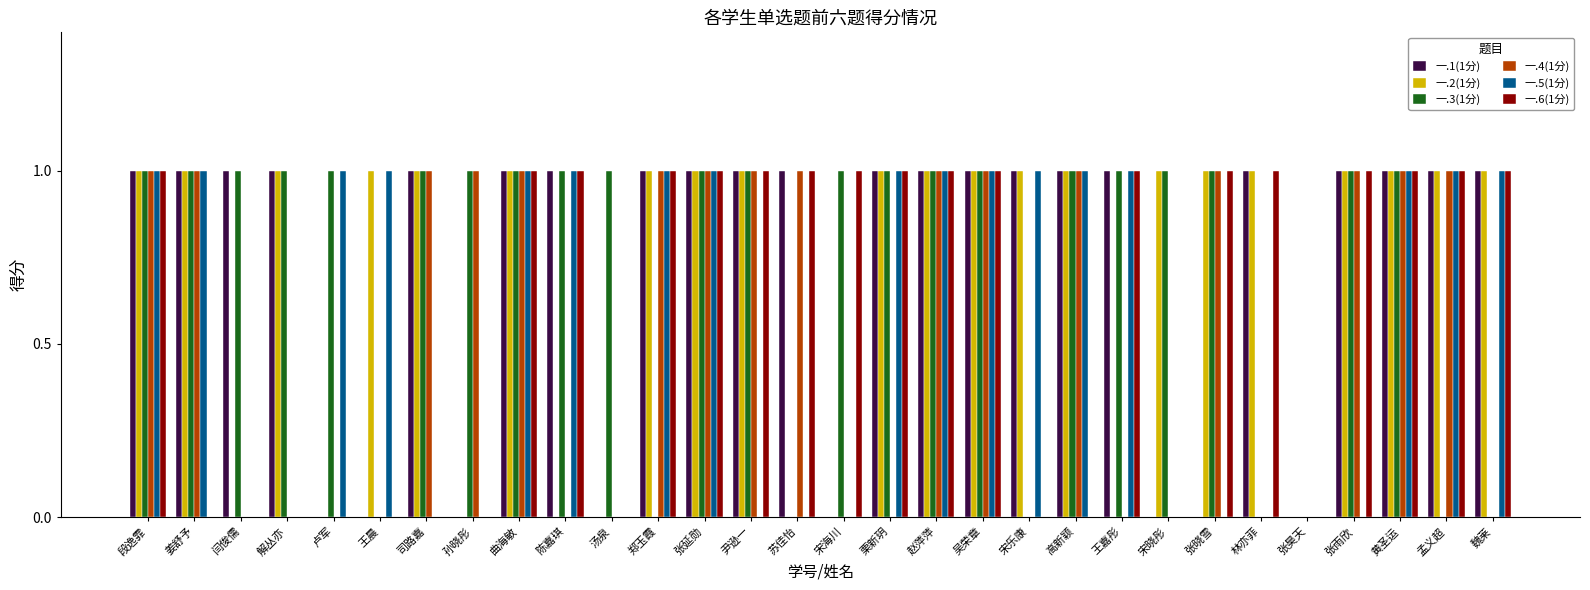

Reading right to left, extract all data points from this chart.

一.1(1分): 魏莱=1	孟义超=1	黄圣运=1	张雨欣=1	张昊天=0	林亦菲=1	张晓雪=0	宋晓彤=0	王嘉彤=1	高新颖=1	宋乐康=1	吴荣章=1	赵萍萍=1	栗新玥=1	宋海川=0	苏佳怡=1	尹逊一=1	张延勋=1	郑玉霞=1	汤泉=0	陈嘉琪=1	曲海敏=1	孙晓彤=0	司路嘉=1	王晨=0	卢军=0	解丛亦=1	闫俊儒=1	姜舒予=1	段逸霏=1
一.2(1分): 魏莱=1	孟义超=1	黄圣运=1	张雨欣=1	张昊天=0	林亦菲=1	张晓雪=1	宋晓彤=1	王嘉彤=0	高新颖=1	宋乐康=1	吴荣章=1	赵萍萍=1	栗新玥=1	宋海川=0	苏佳怡=0	尹逊一=1	张延勋=1	郑玉霞=1	汤泉=0	陈嘉琪=0	曲海敏=1	孙晓彤=0	司路嘉=1	王晨=1	卢军=0	解丛亦=1	闫俊儒=0	姜舒予=1	段逸霏=1
一.3(1分): 魏莱=0	孟义超=0	黄圣运=1	张雨欣=1	张昊天=0	林亦菲=0	张晓雪=1	宋晓彤=1	王嘉彤=1	高新颖=1	宋乐康=0	吴荣章=1	赵萍萍=1	栗新玥=1	宋海川=1	苏佳怡=0	尹逊一=1	张延勋=1	郑玉霞=0	汤泉=1	陈嘉琪=1	曲海敏=1	孙晓彤=1	司路嘉=1	王晨=0	卢军=1	解丛亦=1	闫俊儒=1	姜舒予=1	段逸霏=1
一.4(1分): 魏莱=0	孟义超=1	黄圣运=1	张雨欣=1	张昊天=0	林亦菲=0	张晓雪=1	宋晓彤=0	王嘉彤=0	高新颖=1	宋乐康=0	吴荣章=1	赵萍萍=1	栗新玥=0	宋海川=0	苏佳怡=1	尹逊一=1	张延勋=1	郑玉霞=1	汤泉=0	陈嘉琪=0	曲海敏=1	孙晓彤=1	司路嘉=1	王晨=0	卢军=0	解丛亦=0	闫俊儒=0	姜舒予=1	段逸霏=1
一.5(1分): 魏莱=1	孟义超=1	黄圣运=1	张雨欣=0	张昊天=0	林亦菲=0	张晓雪=0	宋晓彤=0	王嘉彤=1	高新颖=1	宋乐康=1	吴荣章=1	赵萍萍=1	栗新玥=1	宋海川=0	苏佳怡=0	尹逊一=0	张延勋=1	郑玉霞=1	汤泉=0	陈嘉琪=1	曲海敏=1	孙晓彤=0	司路嘉=0	王晨=1	卢军=1	解丛亦=0	闫俊儒=0	姜舒予=1	段逸霏=1
一.6(1分): 魏莱=1	孟义超=1	黄圣运=1	张雨欣=1	张昊天=0	林亦菲=1	张晓雪=1	宋晓彤=0	王嘉彤=1	高新颖=0	宋乐康=0	吴荣章=1	赵萍萍=1	栗新玥=1	宋海川=1	苏佳怡=1	尹逊一=1	张延勋=1	郑玉霞=1	汤泉=0	陈嘉琪=1	曲海敏=1	孙晓彤=0	司路嘉=0	王晨=0	卢军=0	解丛亦=0	闫俊儒=0	姜舒予=0	段逸霏=1